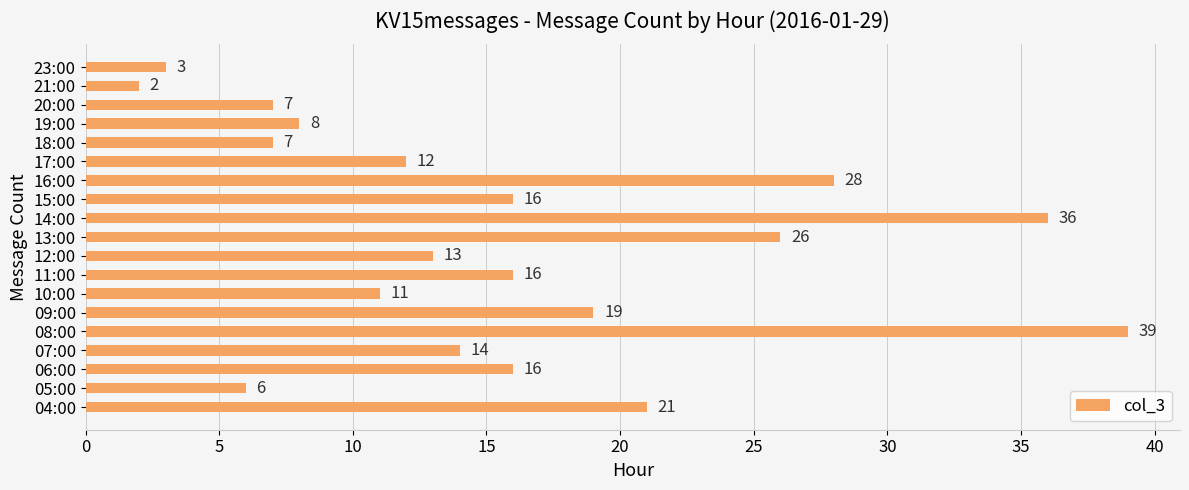

Reading bottom to top, list all the values displayed in this chart.

21	6	16	14	39	19	11	16	13	26	36	16	28	12	7	8	7	2	3